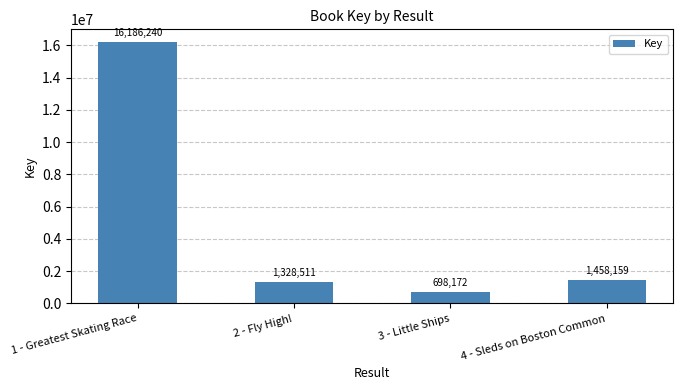

What is the change in value from 3 - Little Ships to 4 - Sleds on Boston Common?

+759987